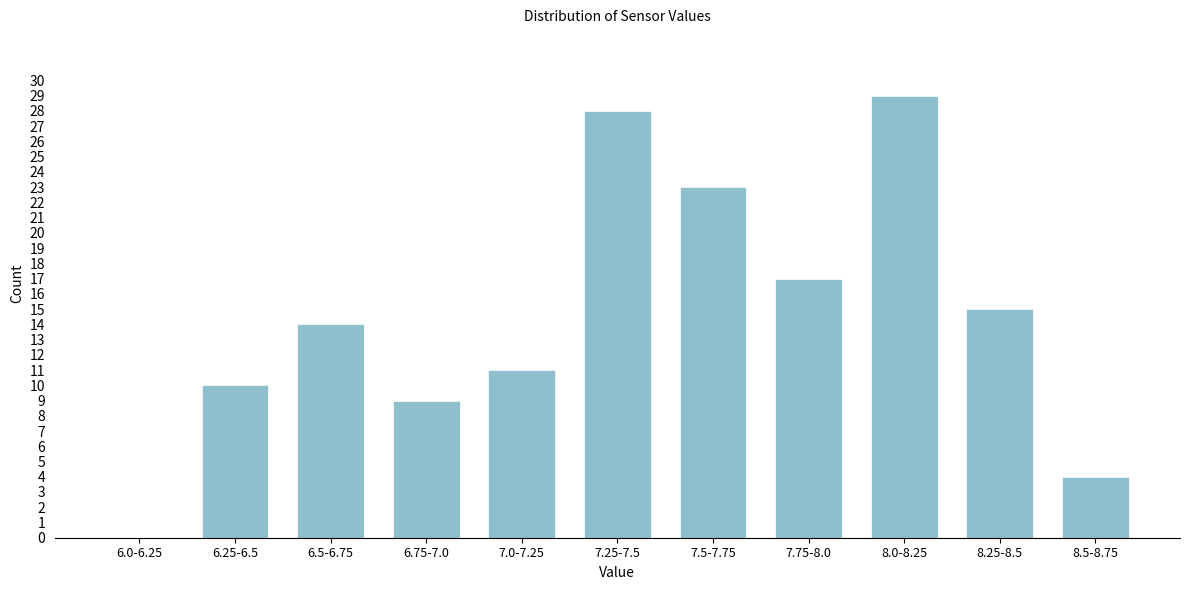

Reading left to right, list all the values displayed in this chart.

6.0-6.25=0	6.25-6.5=10	6.5-6.75=14	6.75-7.0=9	7.0-7.25=11	7.25-7.5=28	7.5-7.75=23	7.75-8.0=17	8.0-8.25=29	8.25-8.5=15	8.5-8.75=4